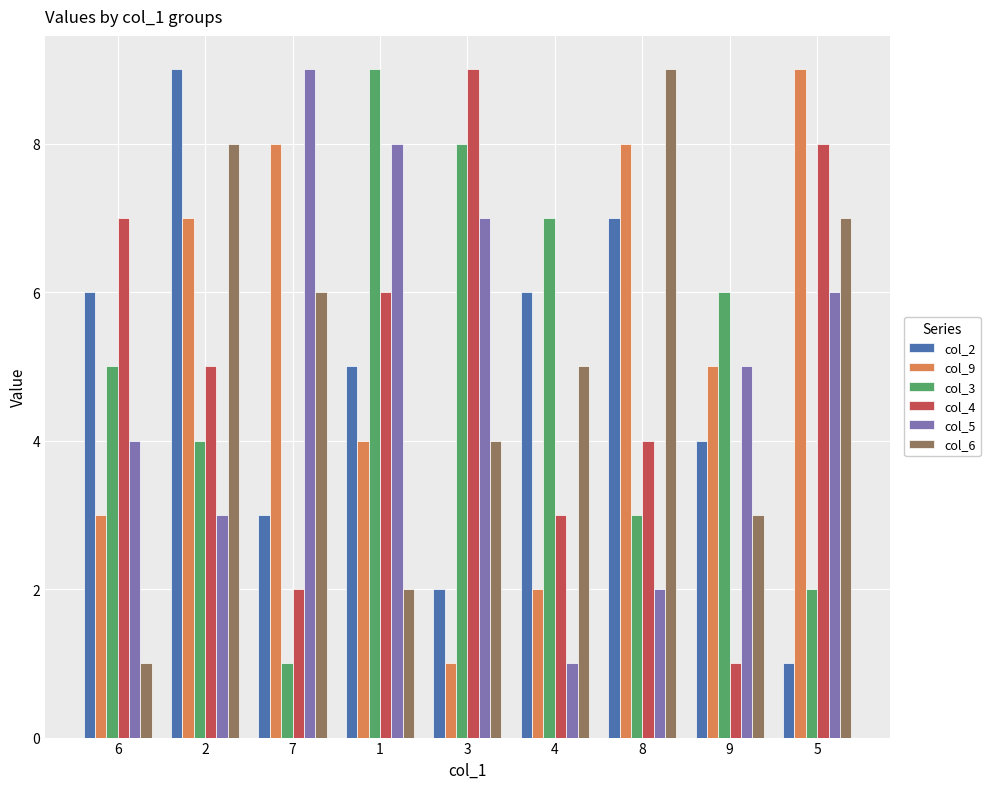

Reading right to left, list all the values displayed in this chart.

col_2: 5=1	9=4	8=7	4=6	3=2	1=5	7=3	2=9	6=6
col_9: 5=9	9=5	8=8	4=2	3=1	1=4	7=8	2=7	6=3
col_3: 5=2	9=6	8=3	4=7	3=8	1=9	7=1	2=4	6=5
col_4: 5=8	9=1	8=4	4=3	3=9	1=6	7=2	2=5	6=7
col_5: 5=6	9=5	8=2	4=1	3=7	1=8	7=9	2=3	6=4
col_6: 5=7	9=3	8=9	4=5	3=4	1=2	7=6	2=8	6=1